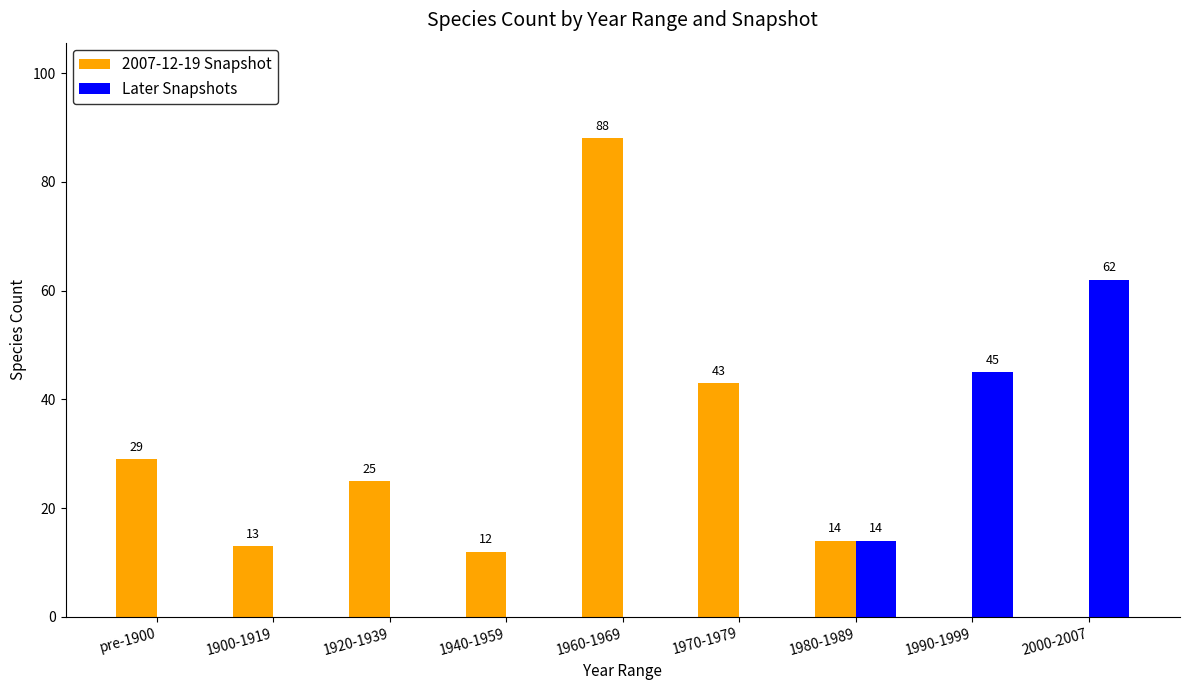

Reading left to right, extract all data points from this chart.

2007-12-19 Snapshot: 29	13	25	12	88	43	14	0	0
Later Snapshots: 0	0	0	0	0	0	14	45	62